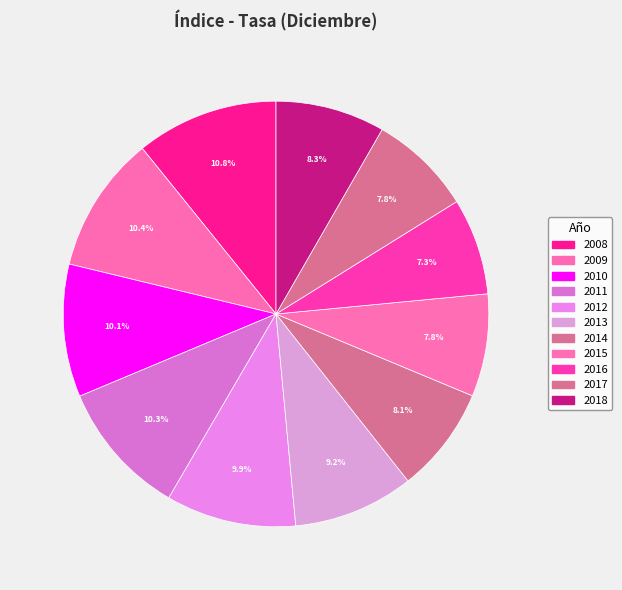

Is 2016 the majority of the pie?

No